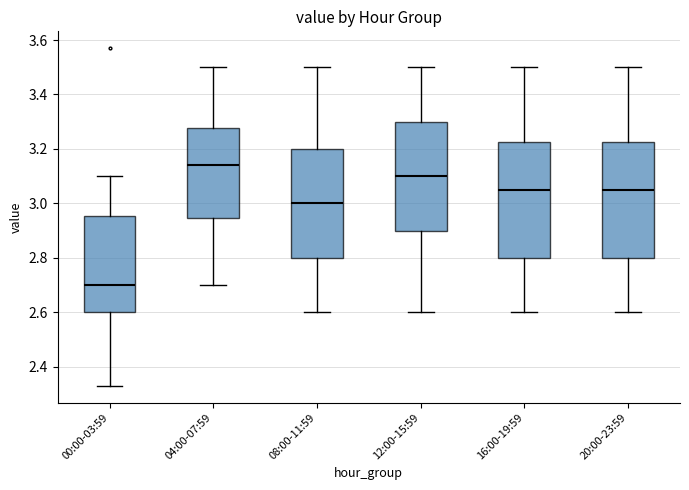

Where does the upper whisker of the box for 16:00-19:59 end on the y-axis? The values are not printed on the chart, so give them approximately, as read against the axis.

3.50